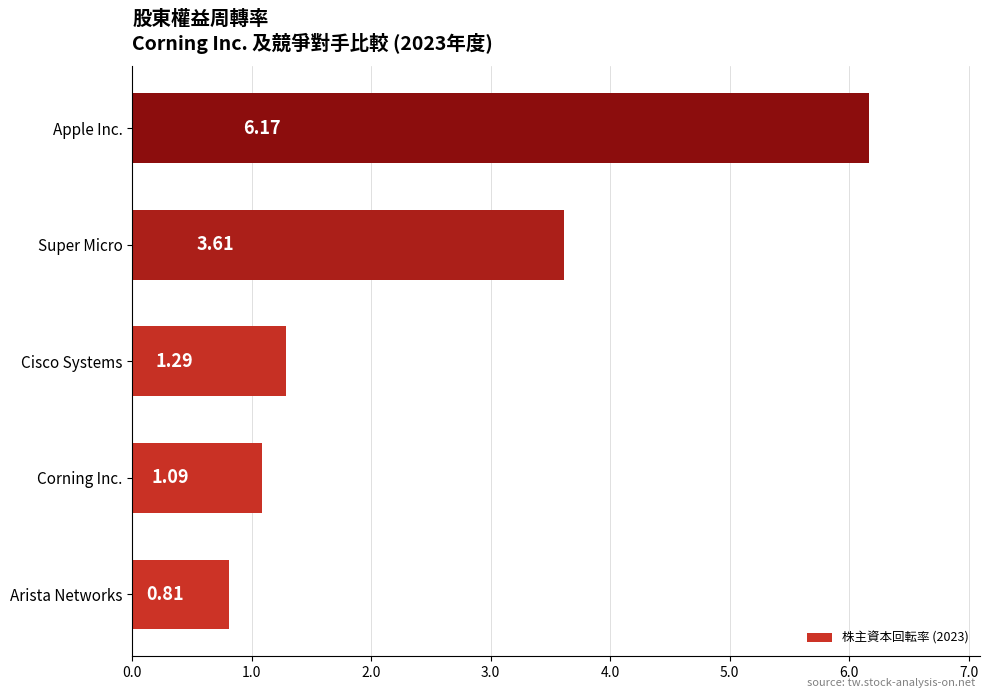

Approximately how many times larger is the value at Arista Networks compared to Cisco Systems?

0.6